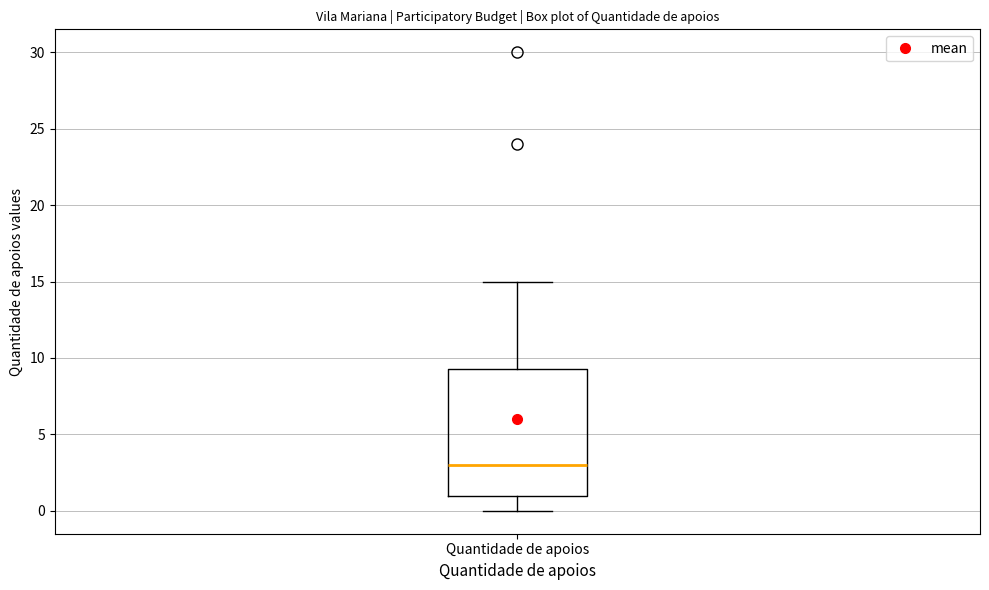

Read this box plot against the y-axis: the position of the median line, the range covered by the box, and the ends of both whiskers. The values are not printed on the chart, so give them approximately, as read against the axis.

median 3.0, box 1.0 to 9.5, whiskers 0.0 to 15.0